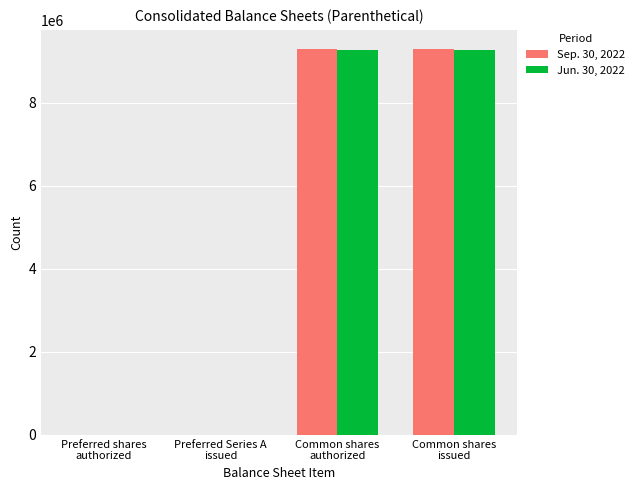

How many series are shown in this chart?

2